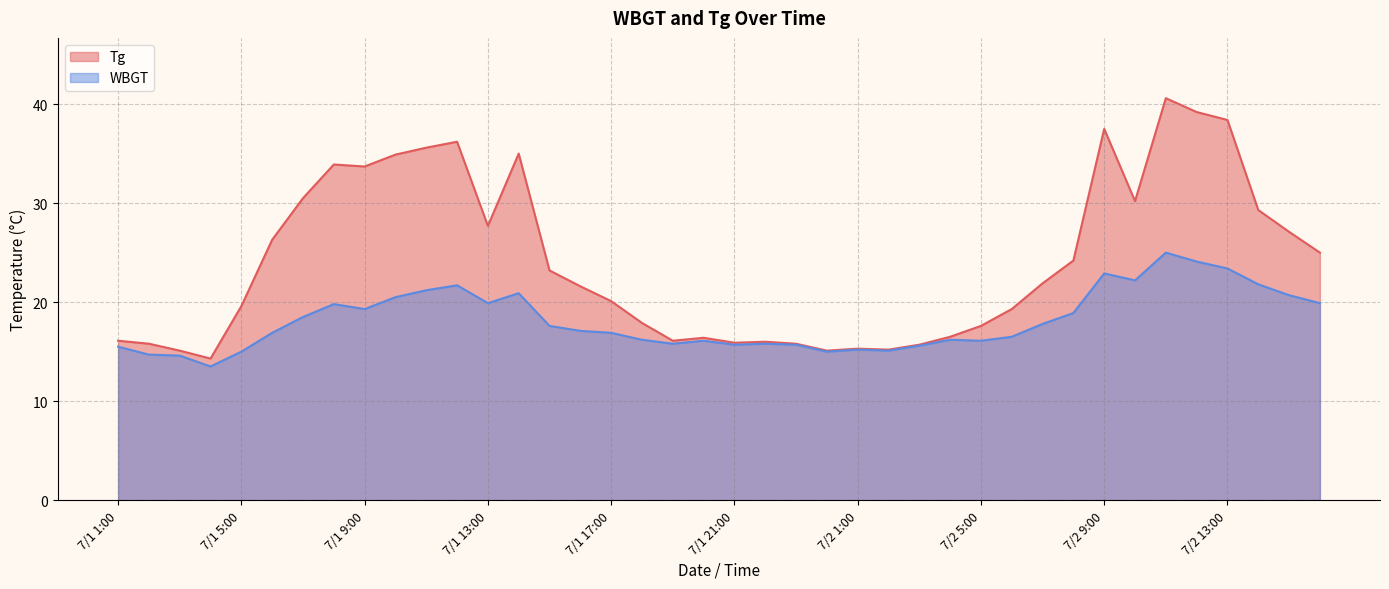

At which category is the sum across all series the highest?

7/2 11:00